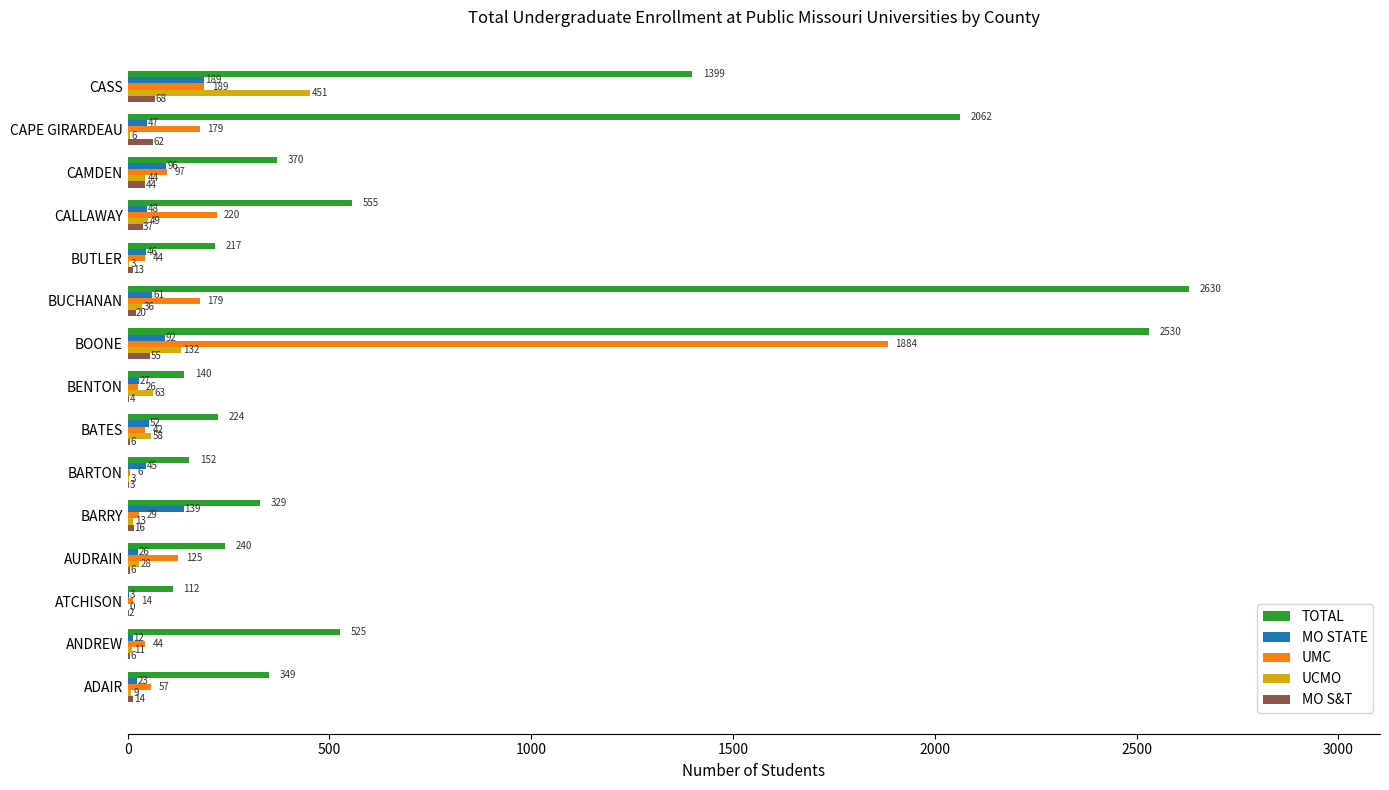

Where is MO STATE nearest to the value 96?

CAMDEN